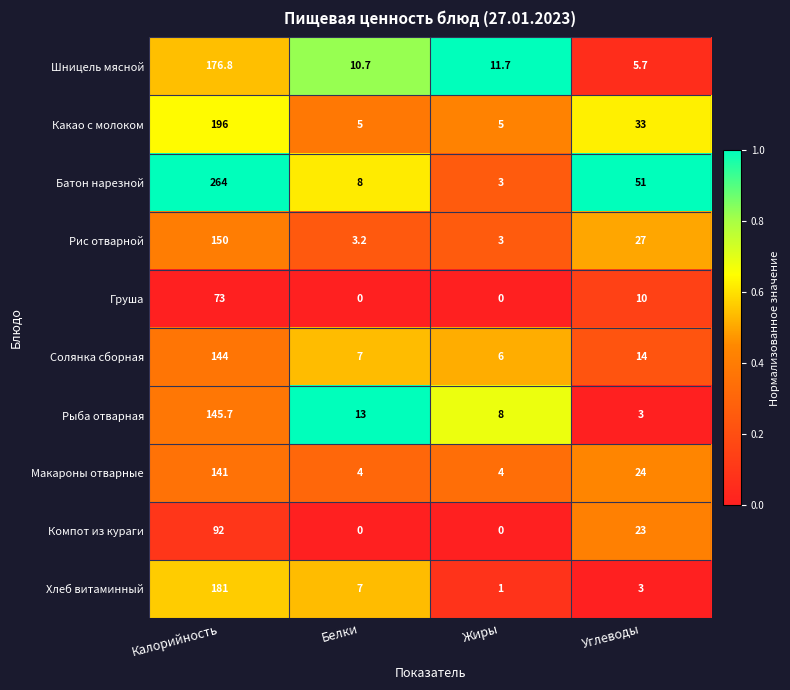

List the series in order of their peak value, lowest first.

Груша, Компот из кураги, Макароны отварные, Солянка сборная, Рыба отварная, Рис отварной, Шницель мясной, Хлеб витаминный, Какао с молоком, Батон нарезной